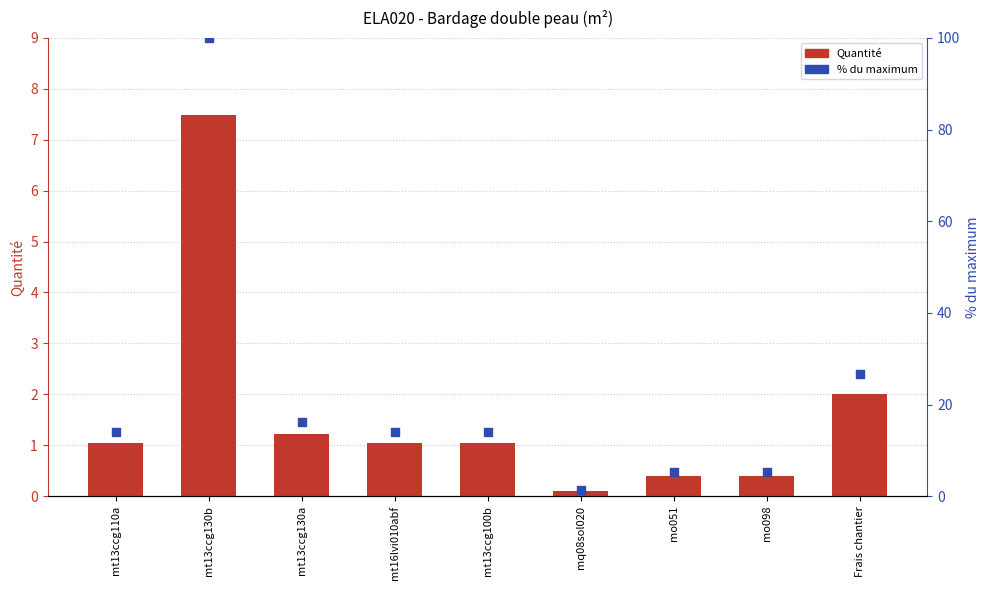

What are all the series names shown in the legend?

Quantité, % du max